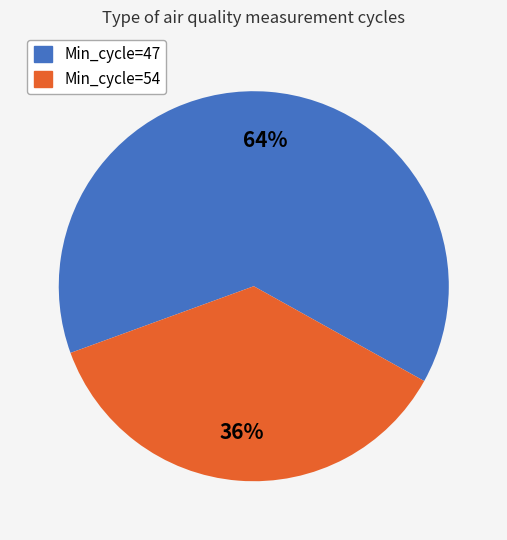

What is the smallest slice in the pie chart?

Min_cycle=54